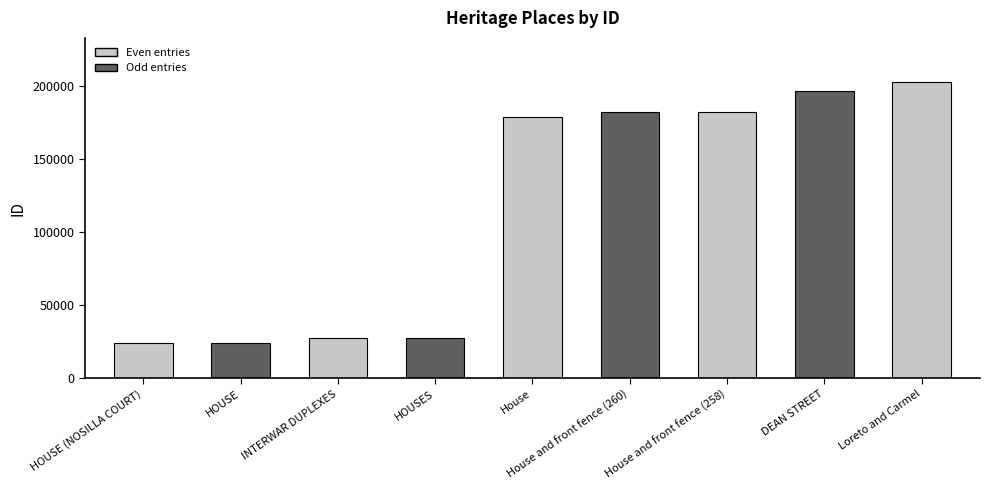

What is the minimum value shown in the chart?

23998